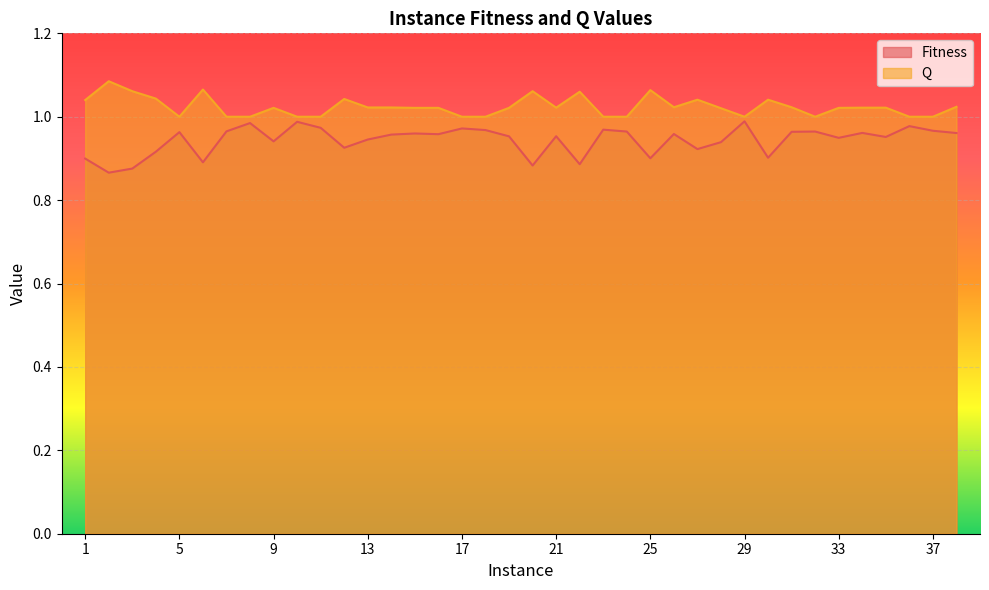

What is the total value across all series at 37?

2.0